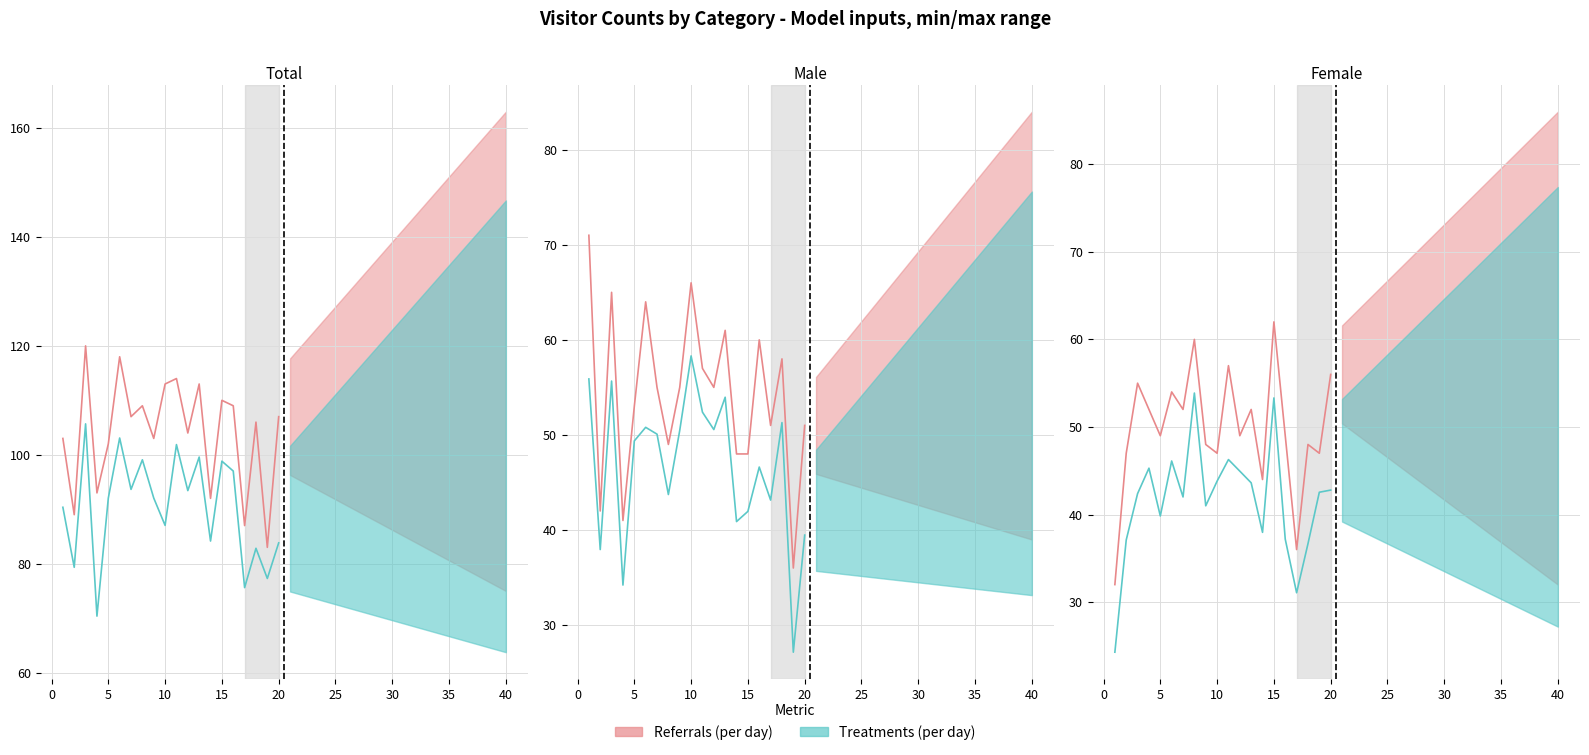

What is the difference between the maximum and second lowest values in the Total series?

80